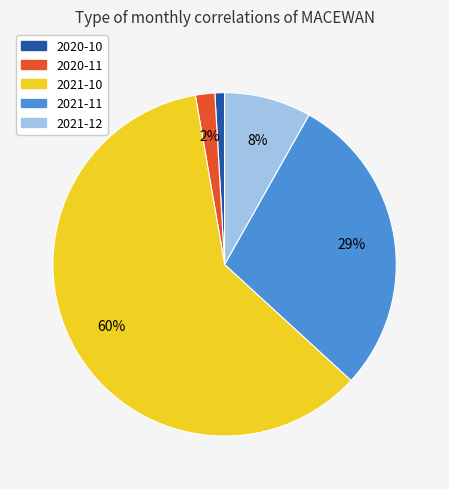

To the nearest percent, what is the combined percentage of 2020-11 and 2021-10?

62%